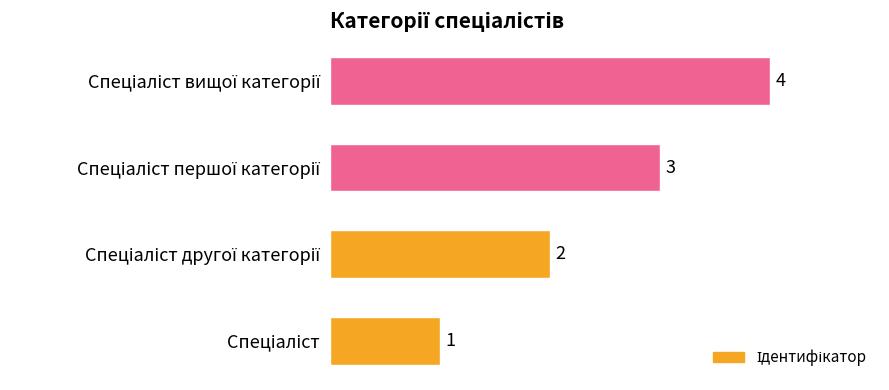

How many values are between 2 and 4?

3